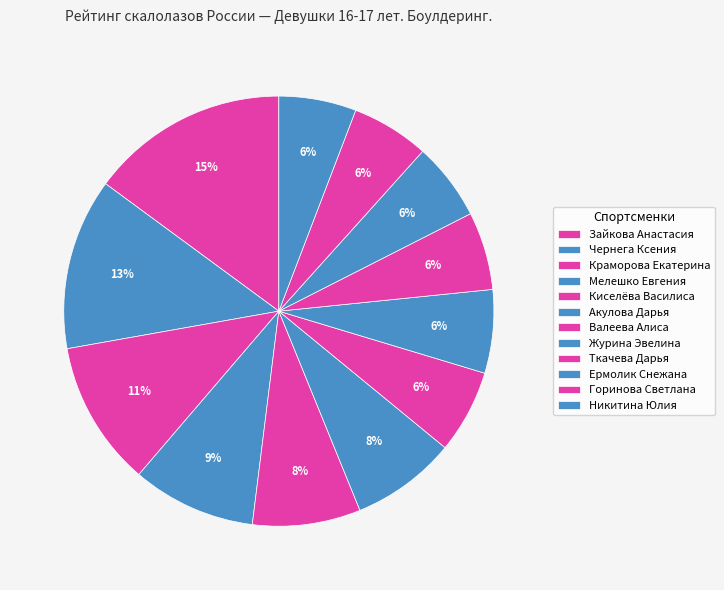

How many segments does this pie chart have?

12